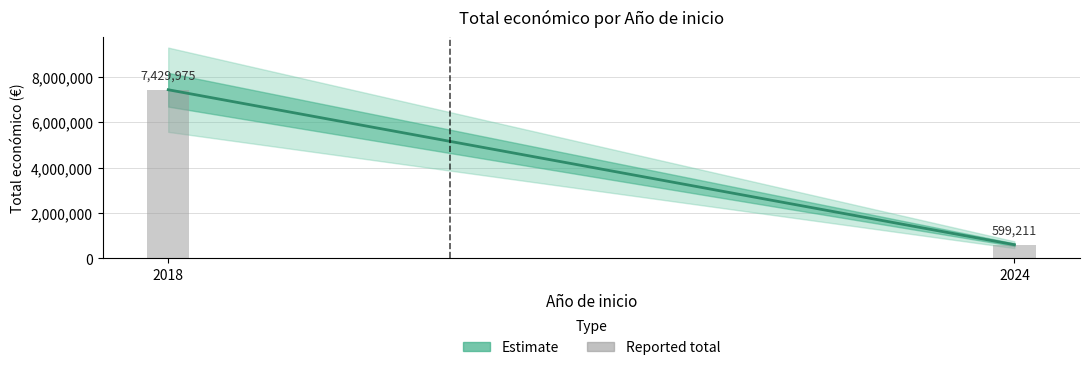

At which category does the chart reach its minimum across all series?

2024